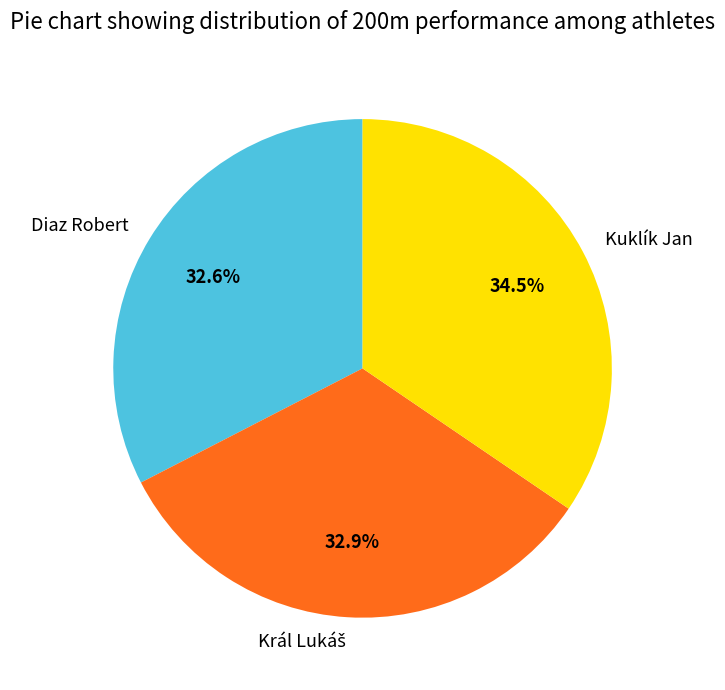

To the nearest percent, what is the difference between the Diaz Robert and Kuklík Jan slice percentages?

2%